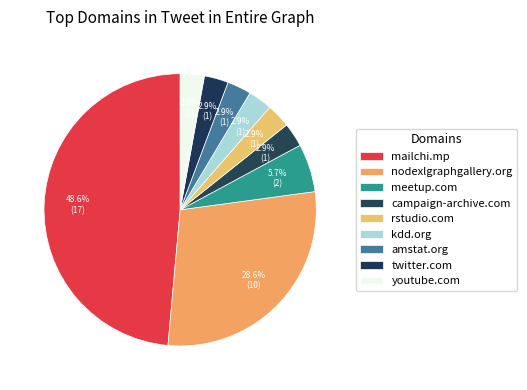

Combined, do mailchi.mp and twitter.com account for over 50%?

Yes